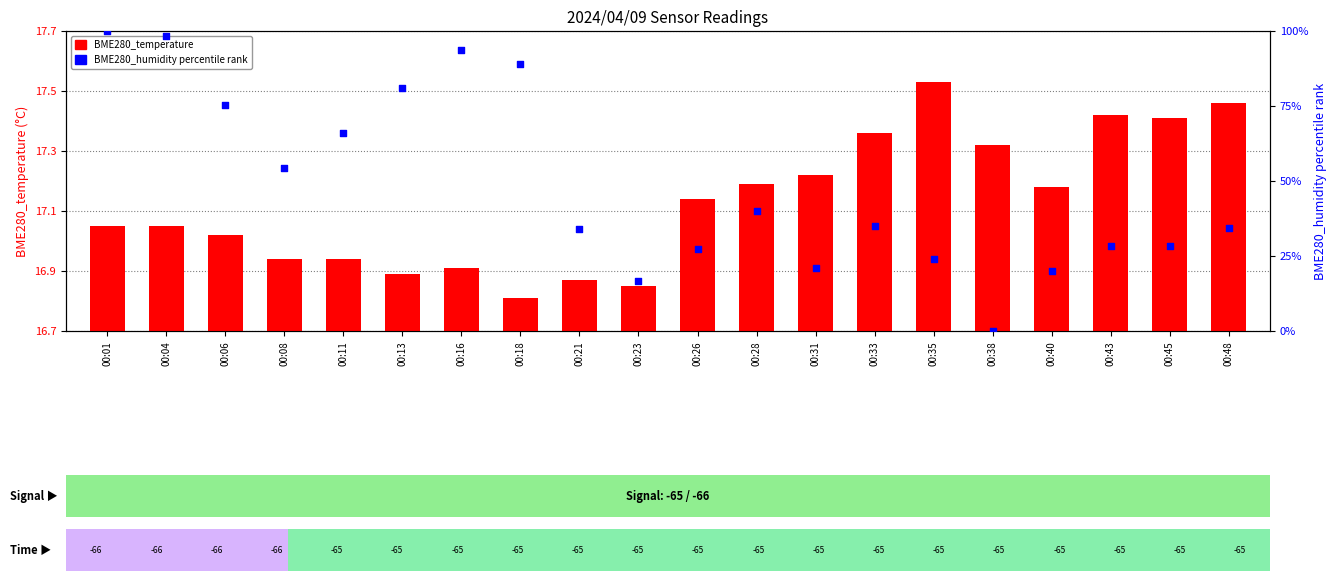

Which series has the widest spread of Y values?

BME280_humidity (percentile)